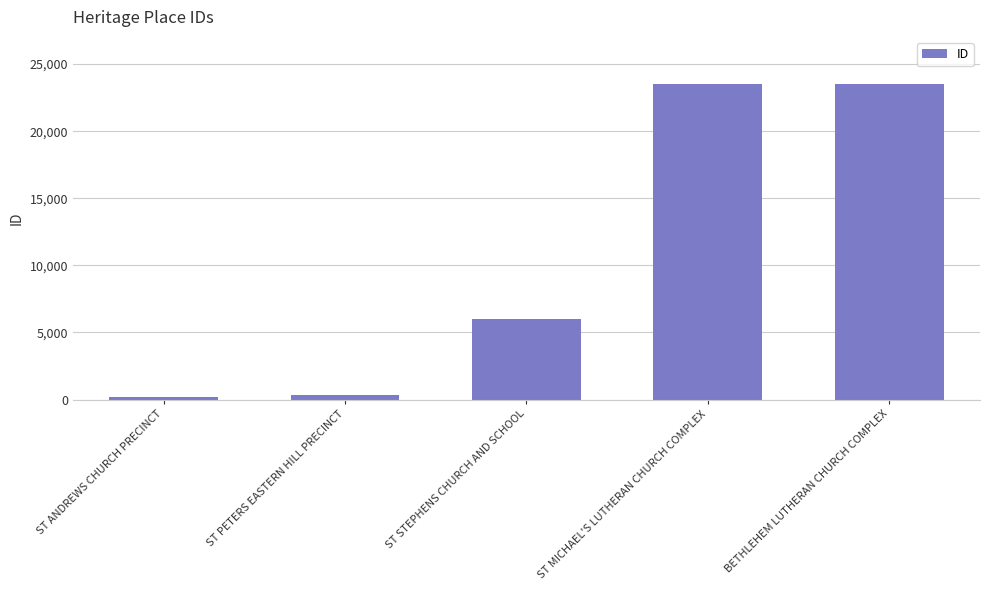

What is the label of the 4th bar from the right?

ST PETERS EASTERN HILL PRECINCT